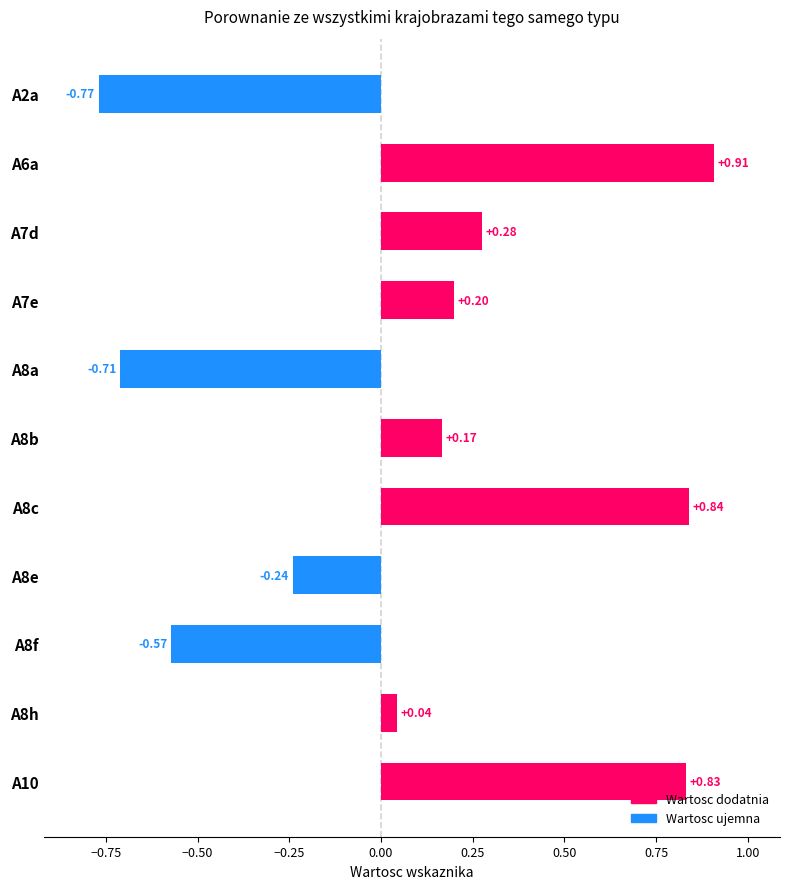

What is the difference between the second highest and minimum values?

1.6